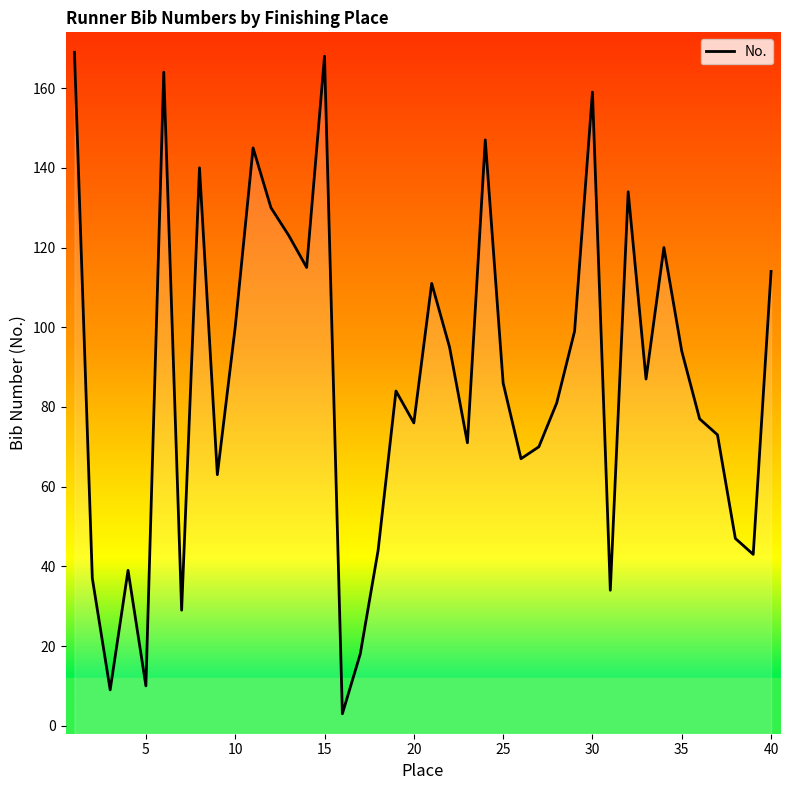

What is the value of the 38th point from the left?

47